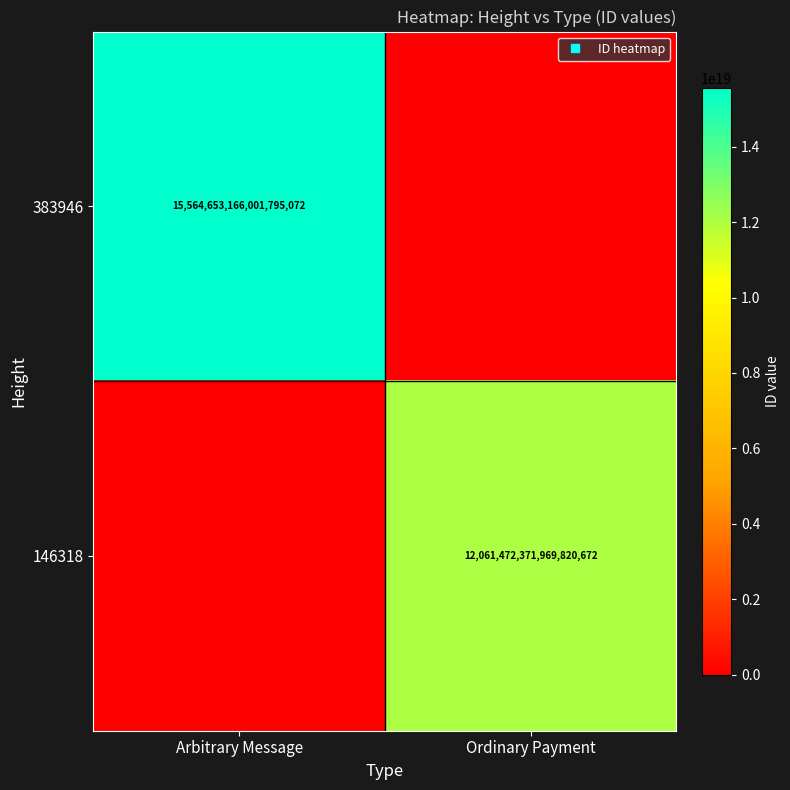

Read the 146318 value at Ordinary Payment.

12061472371969820672